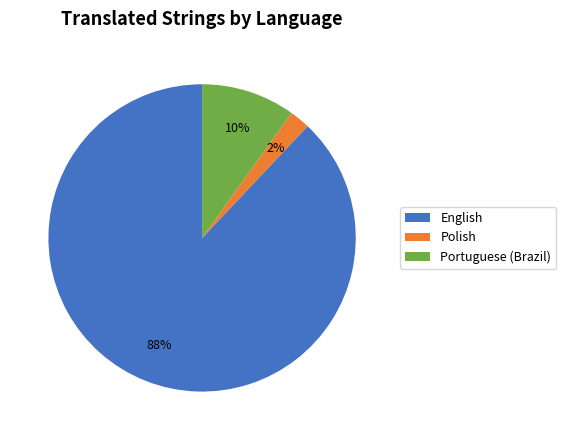

Do Portuguese (Brazil) and English together represent more than half of the pie?

Yes